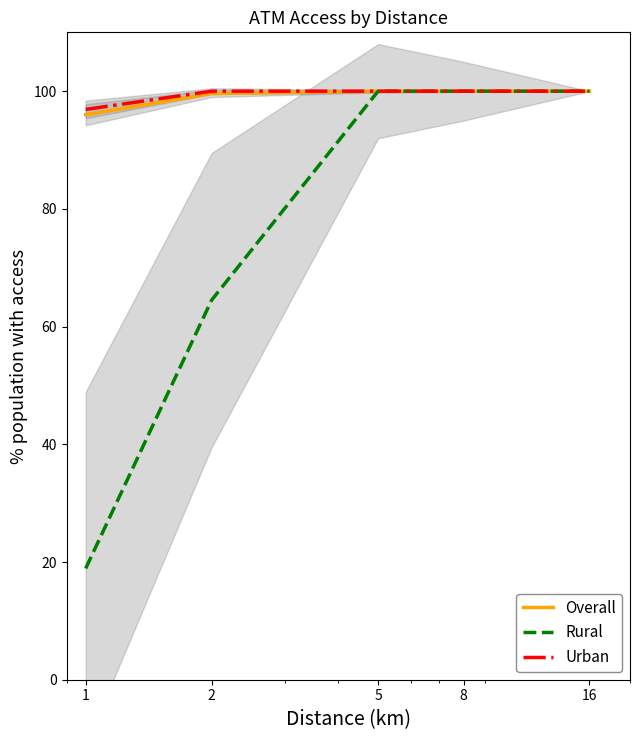

Rank the series by their maximum value, from highest to lowest.

Overall, Rural, Urban